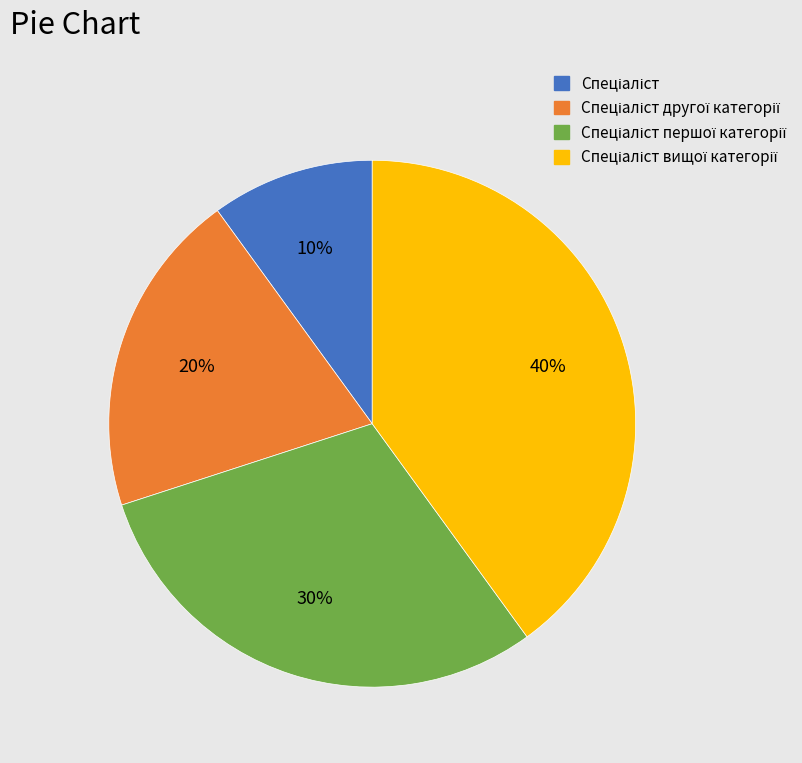

To the nearest percent, what is the difference between the largest and smallest slice percentages?

30%